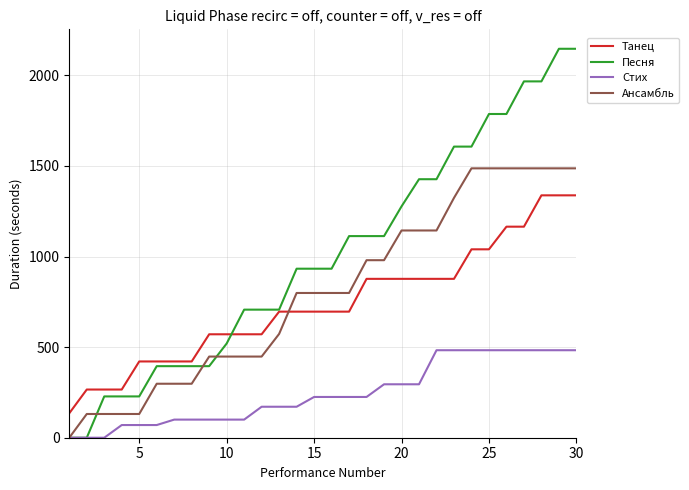

True or false: Ансамбль and Танец intersect in this chart.

True